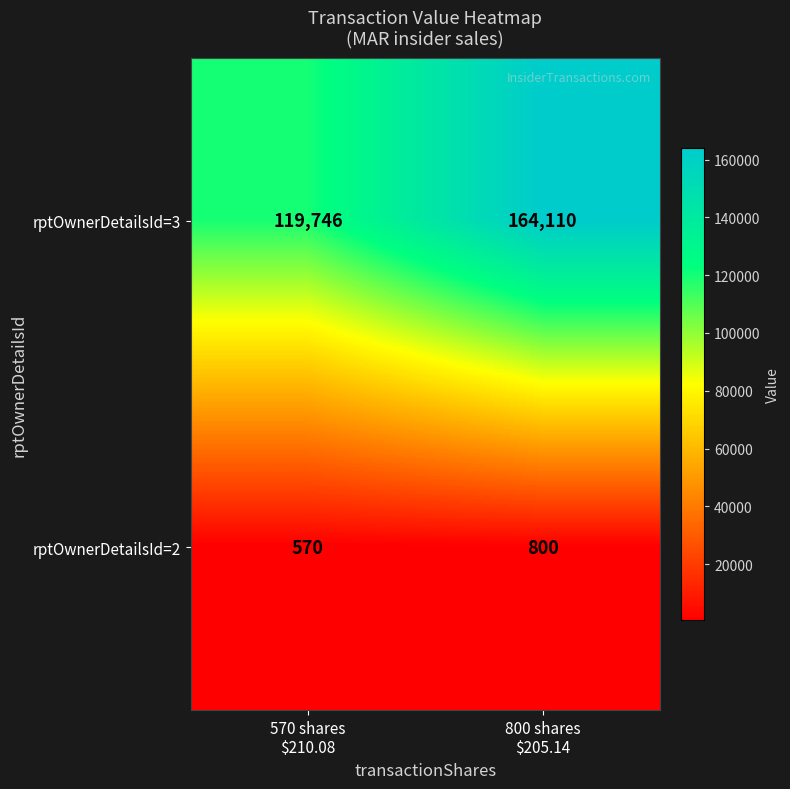

Reading left to right, what are all the values shown in this chart?

rptOwnerDetailsId=3: 119746	164110
rptOwnerDetailsId=2: 570	800